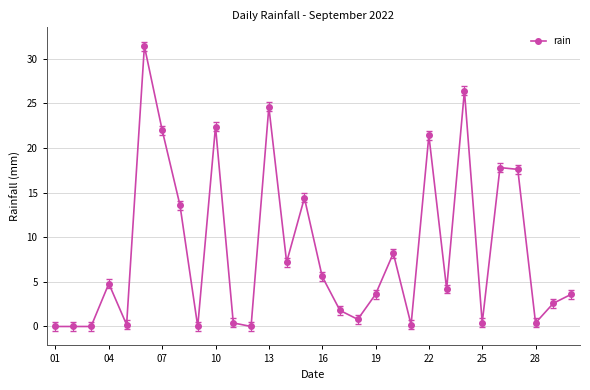

What is the greatest value displayed?

31.4